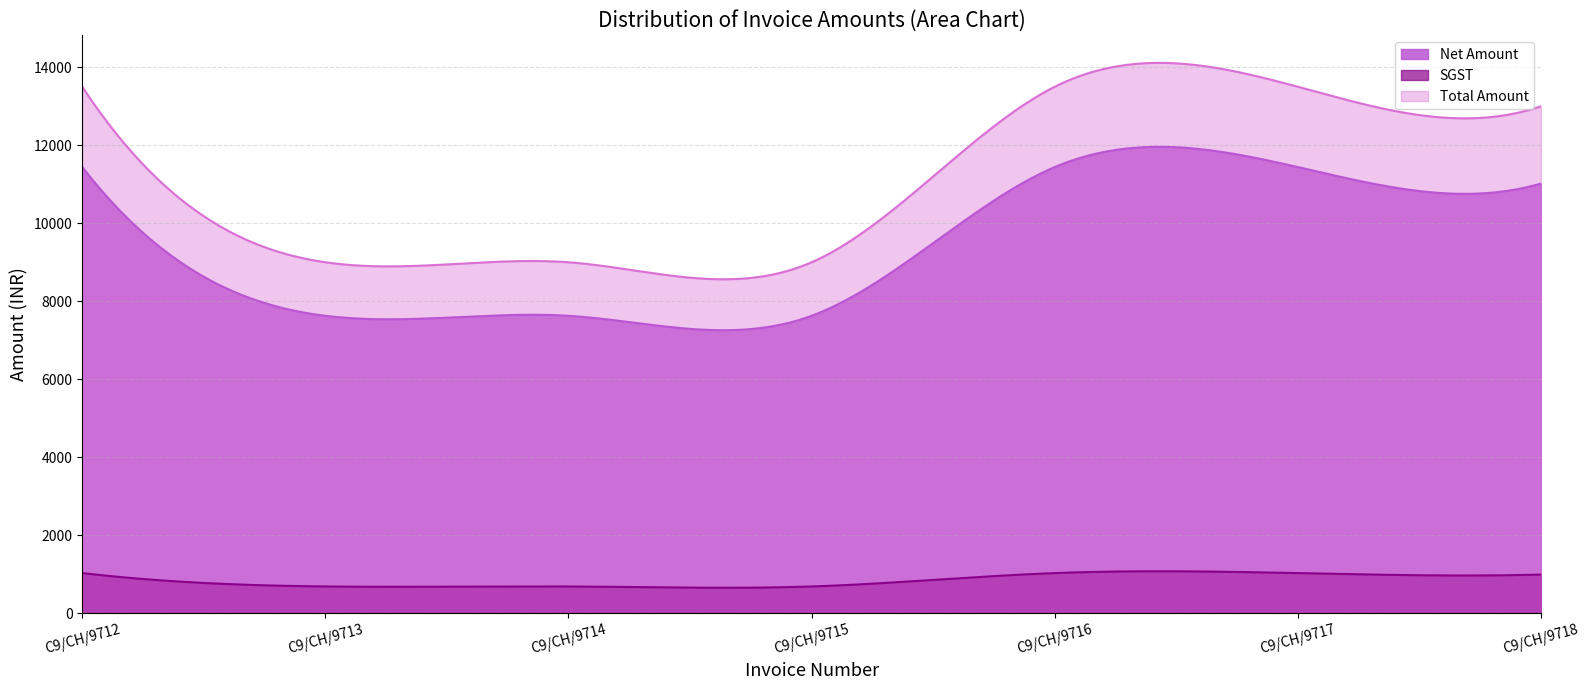

Which series has the largest total across all categories?

Total Amount